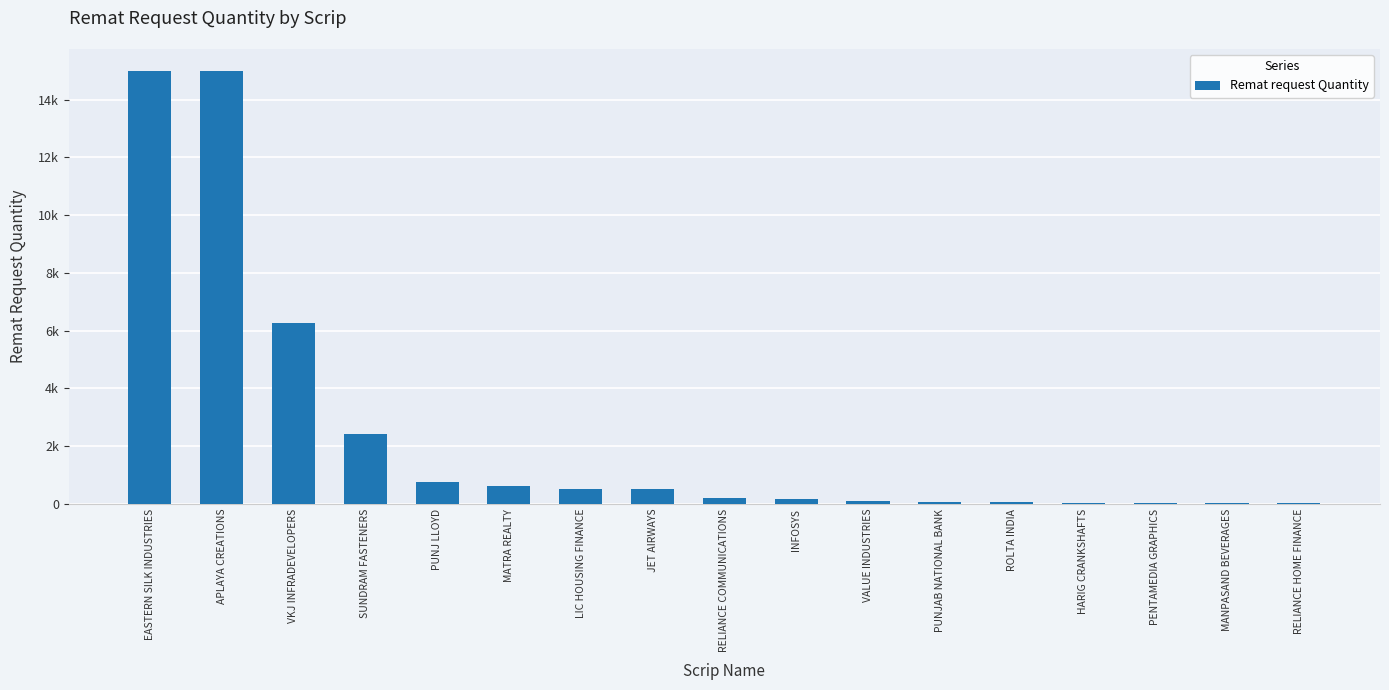

What is the value of the 16th bar from the left?

25